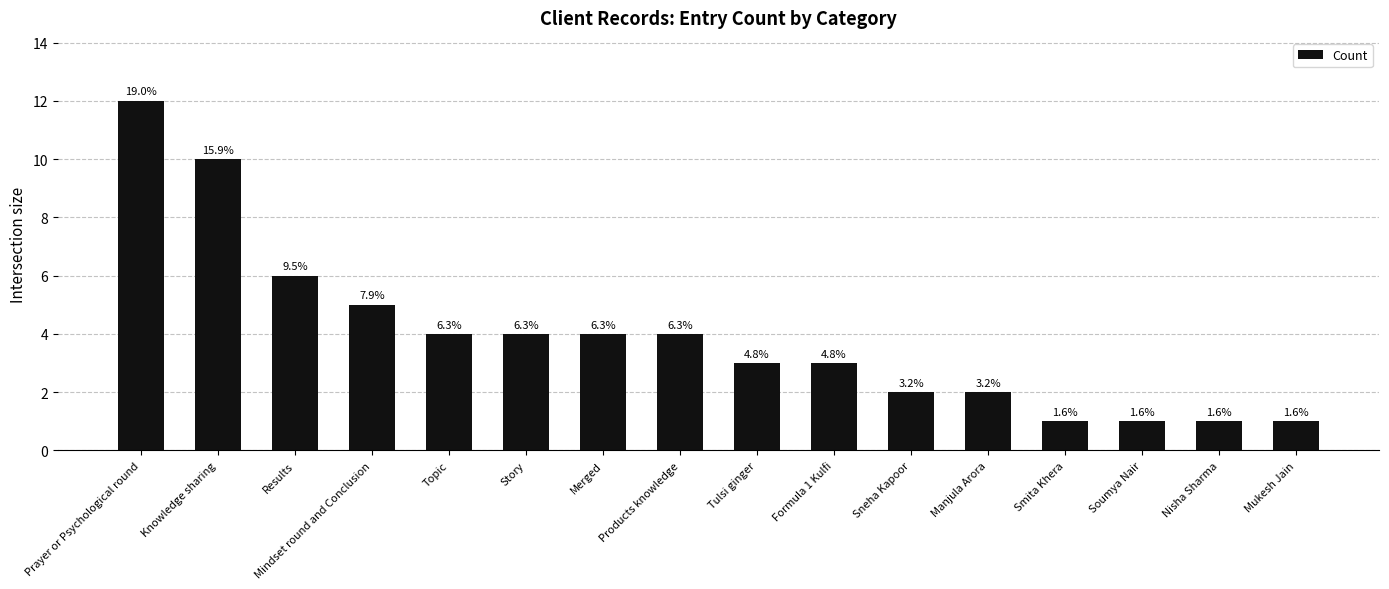

List the labels in order of value, smallest first.

Smita Khera, Soumya Nair, Nisha Sharma, Mukesh Jain, Sneha Kapoor, Manjula Arora, Tulsi ginger, Formula 1 Kulfi, Topic, Story, Merged, Products knowledge, Mindset round and Conclusion, Results, Knowledge sharing, Prayer or Psychological round